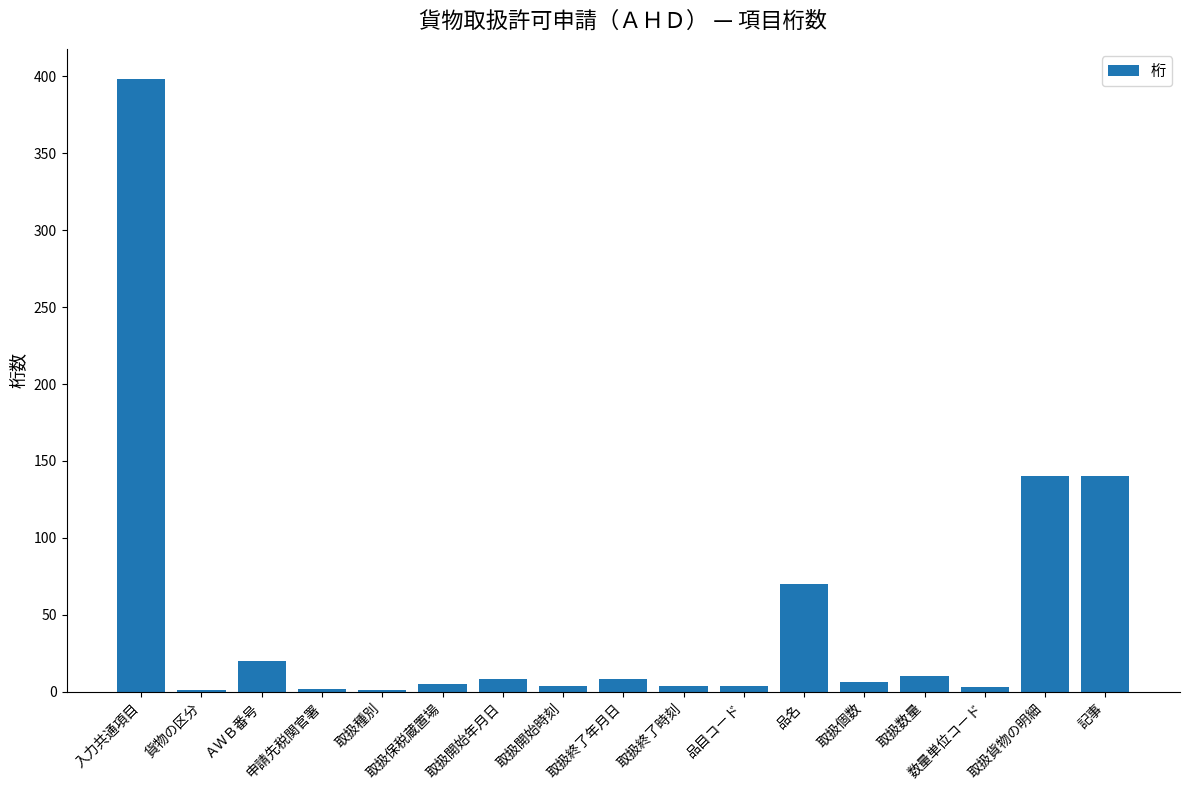

Which label corresponds to the largest value in the chart?

入力共通項目